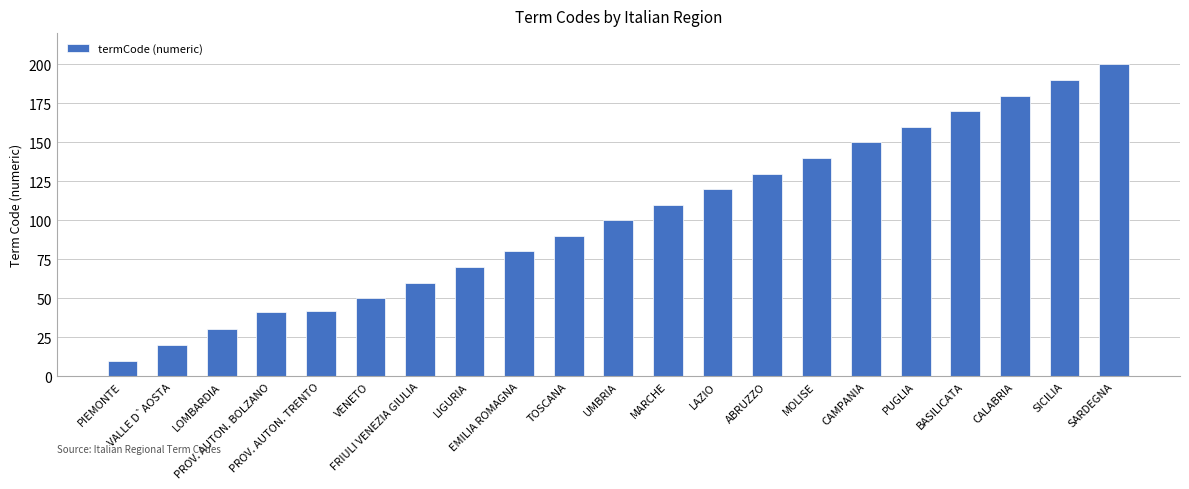

Is it true that the value at PROV. AUTON. TRENTO is 68?

False